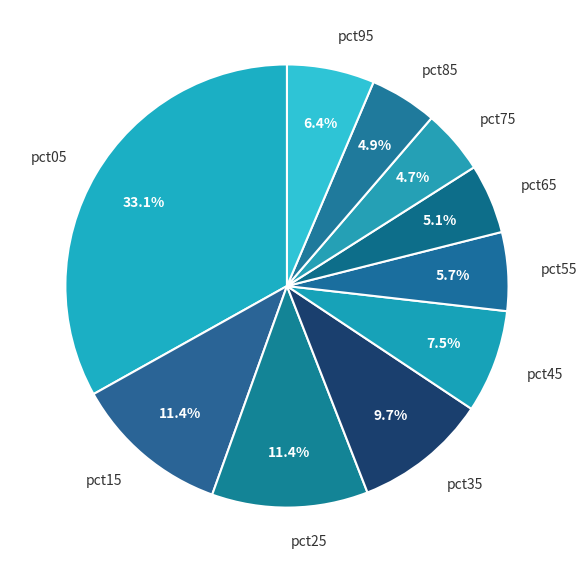

To the nearest percent, what is the difference between the pct45 and pct65 slice percentages?

2%